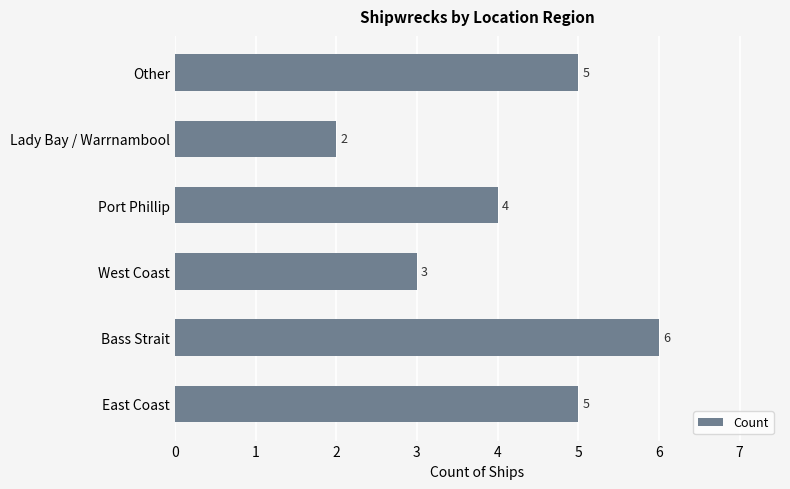

What is the change in value from Lady Bay / Warrnambool to Other?

+3